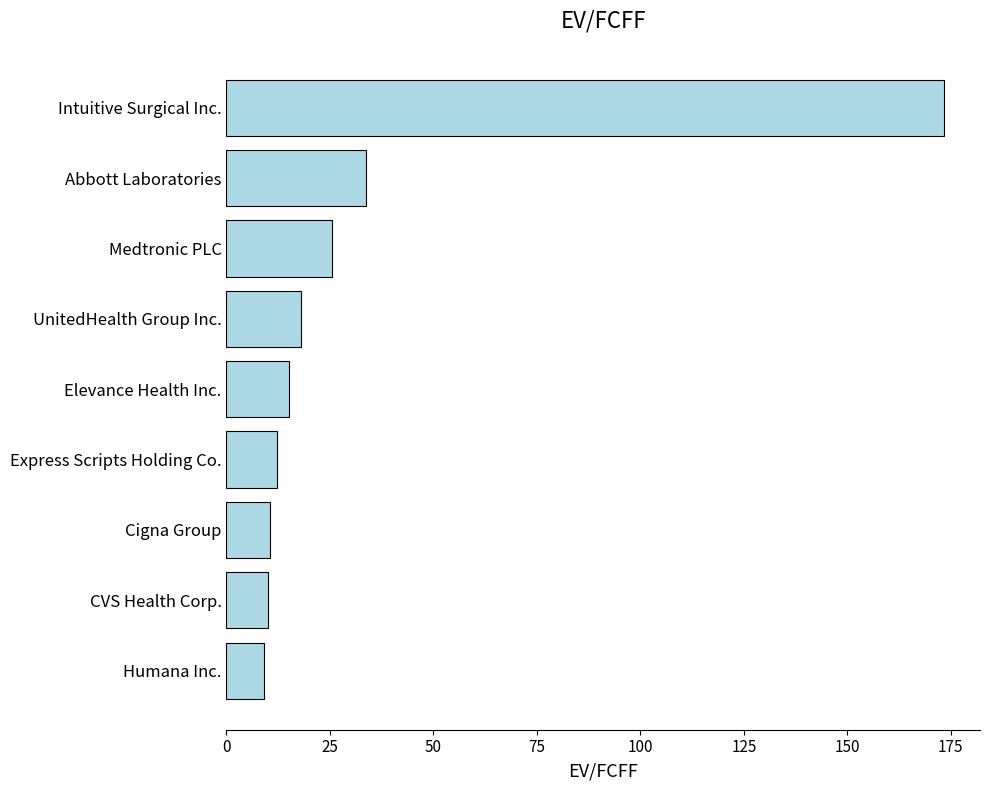

What is the smallest value displayed?

9.1